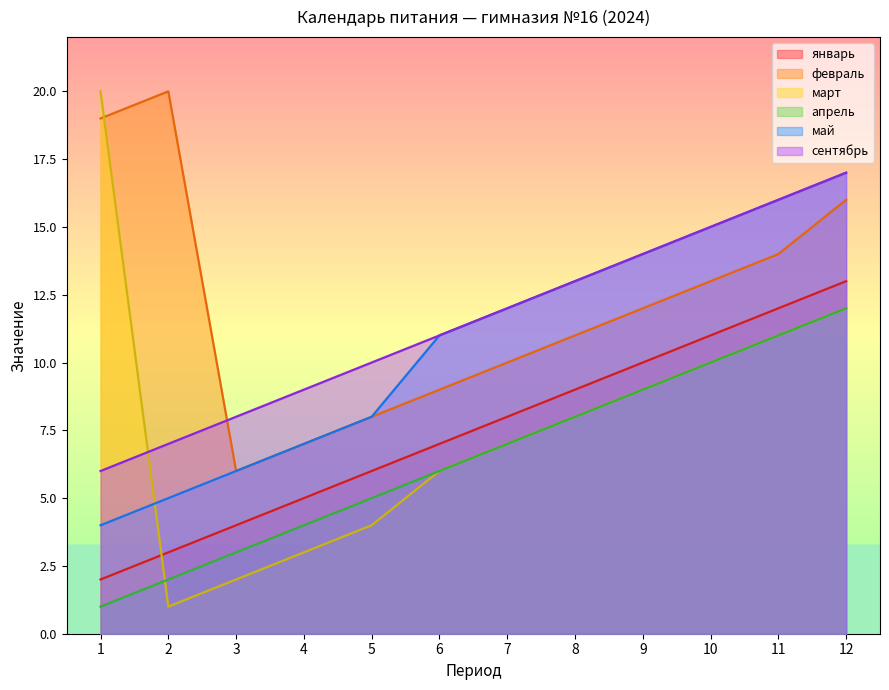

Which series has the largest total across all categories?

февраль